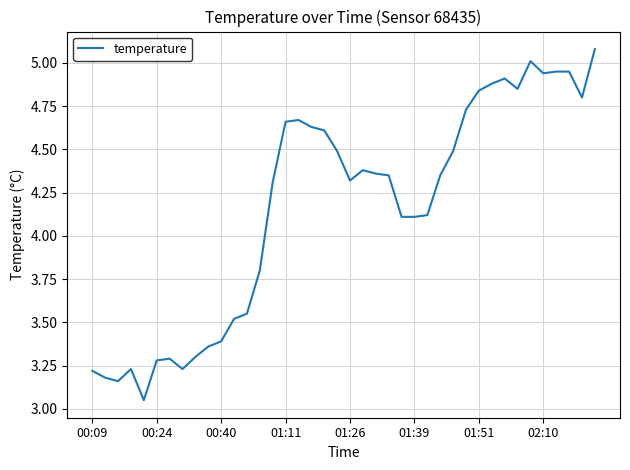

What is the difference between the maximum and minimum values?

2.0